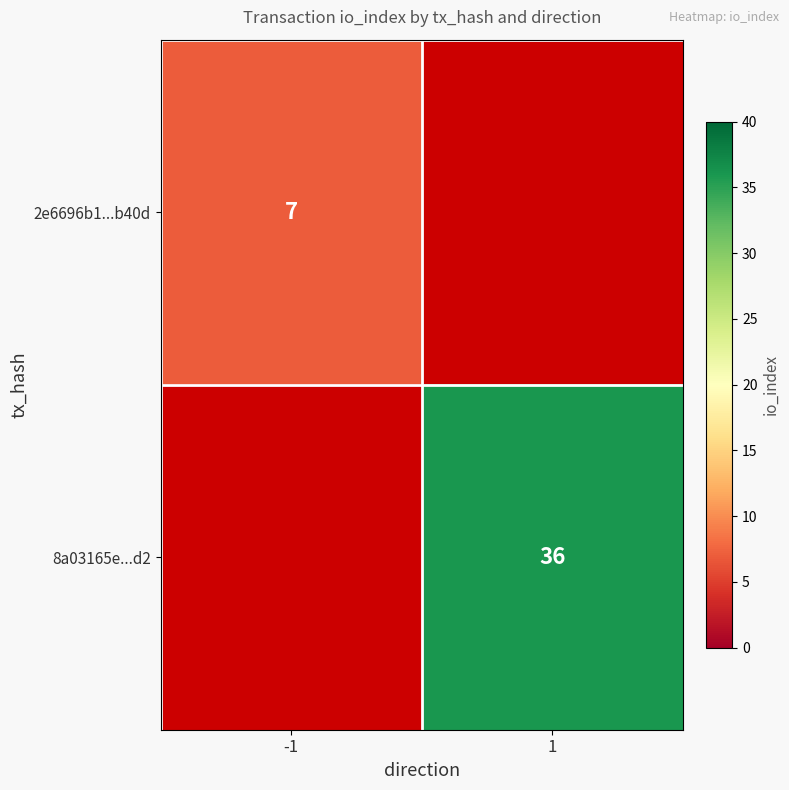

Is it true that 2e6696b1...b40d equals 4.7 at -1?

False